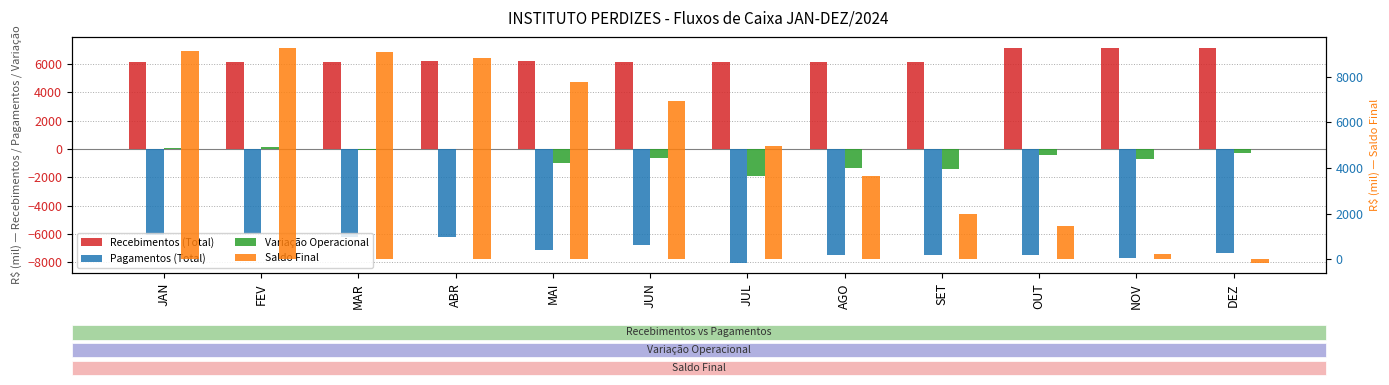

How many data points does each series have?

12